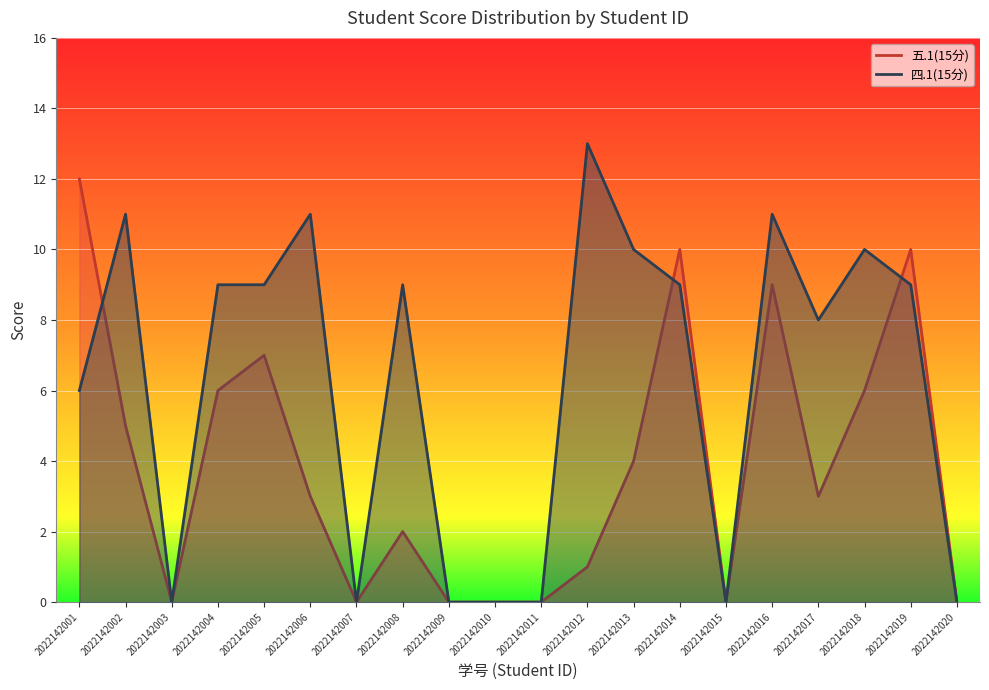

What is the difference between the maximum and second lowest values in the 五.1(15分) series?

12